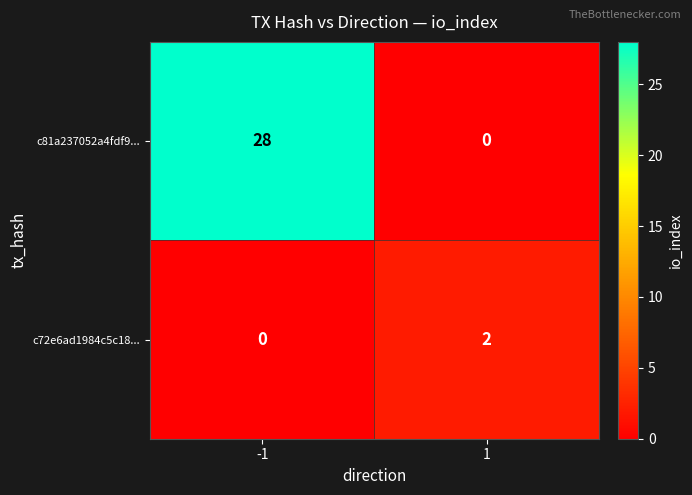

What is the maximum value shown in the chart?

28